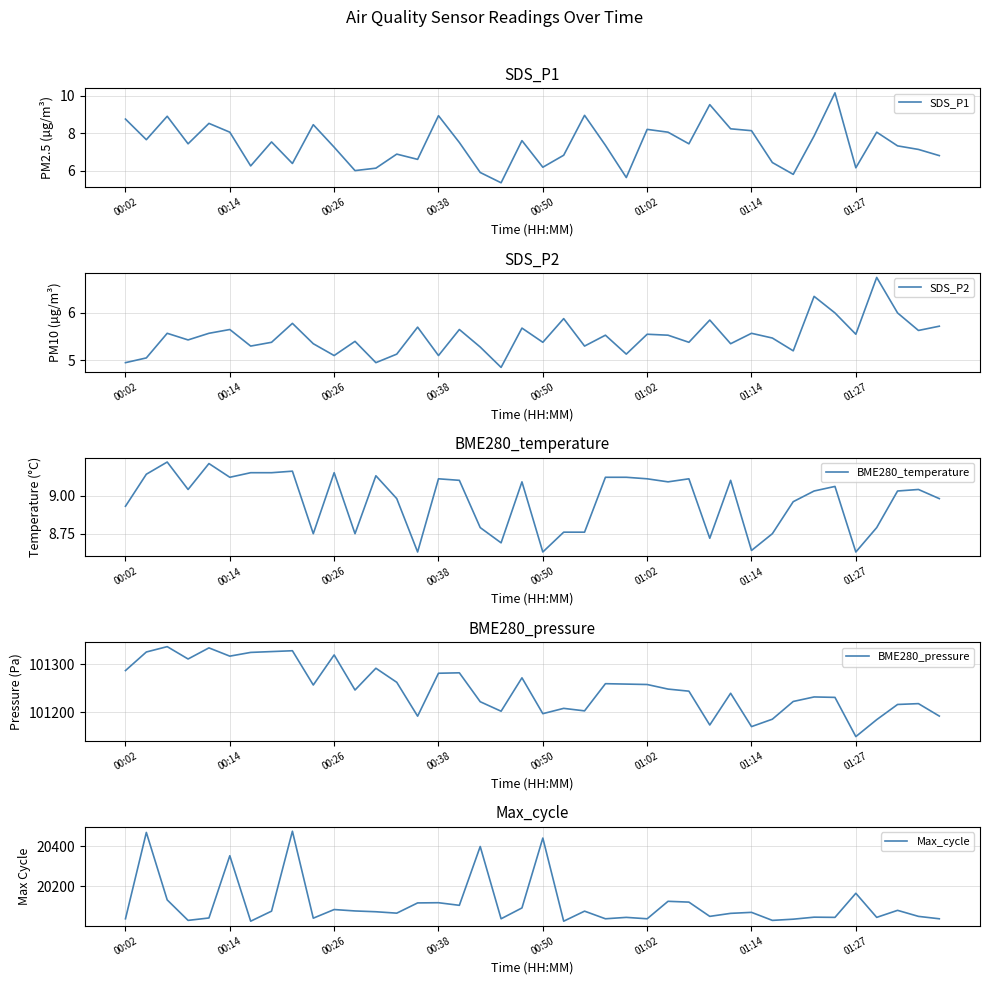

What is the sum of all BME280_pressure values?

4050001.5